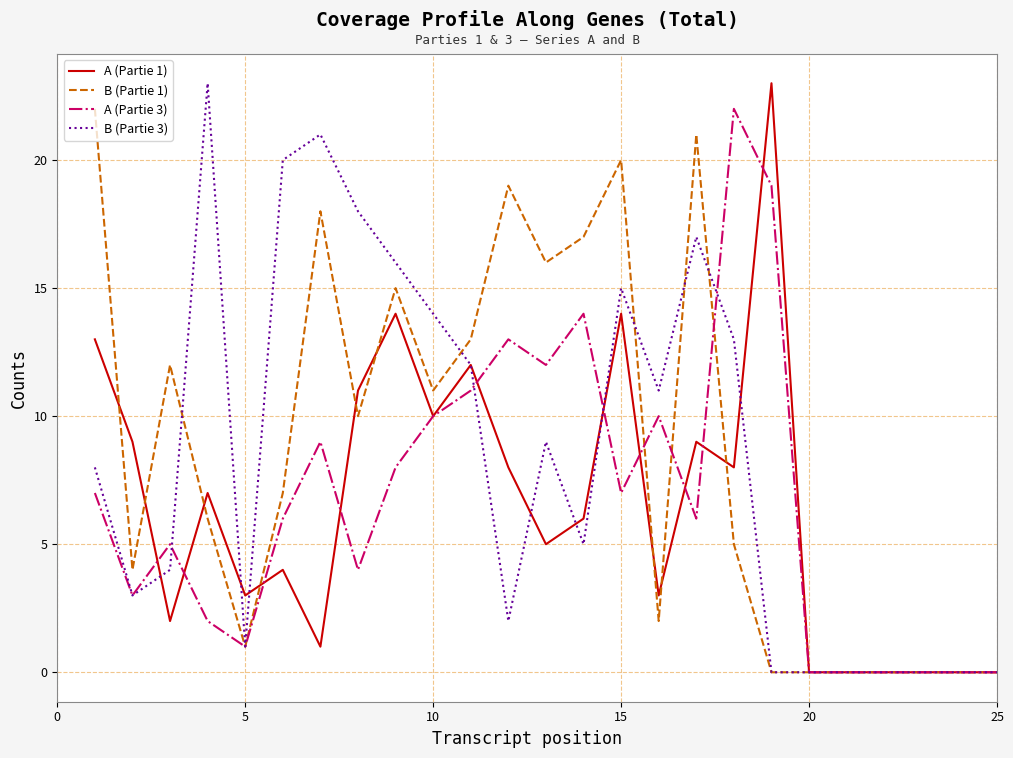

Is this an area chart (filled region under the line)?

No